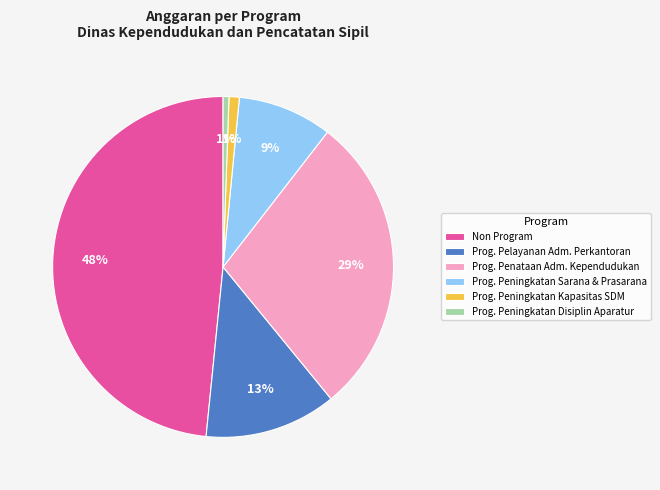

Is there any slice that represents more than half of the pie?

No